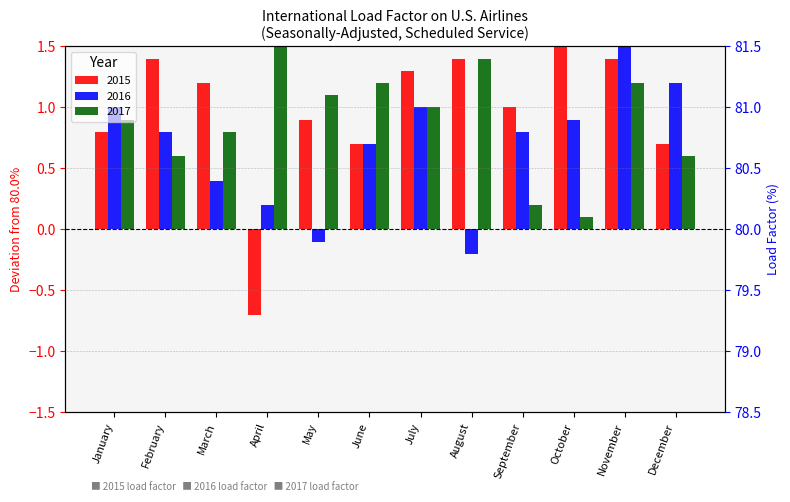

What are all the series names shown in the legend?

2015, 2016, 2017